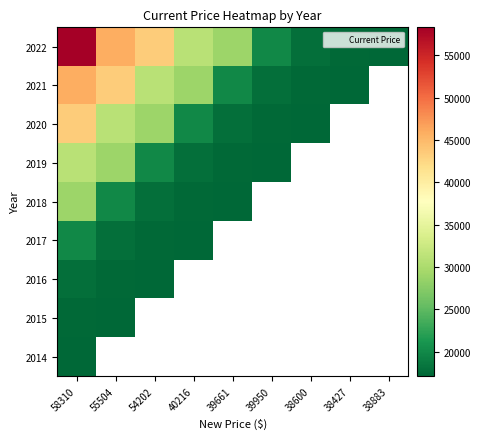

Where does the 2022 series first go above 28953?

58310